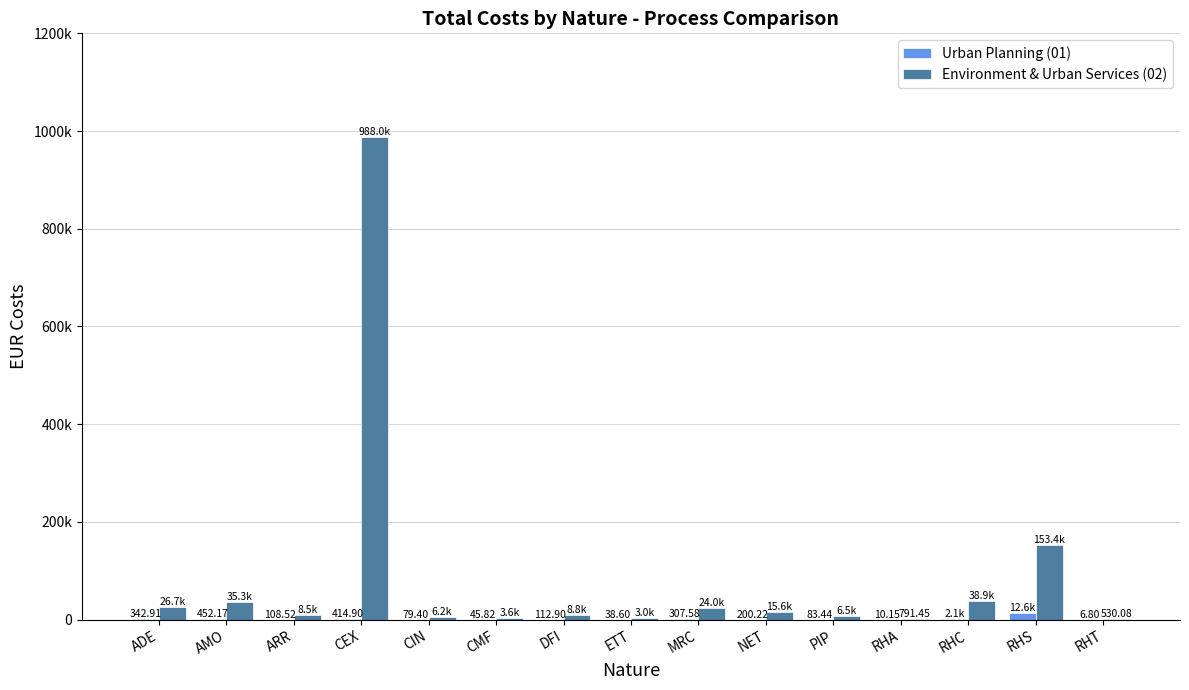

At ETT, list the series in order from largest to smallest.

Environment & Urban Services (02), Urban Planning (01)